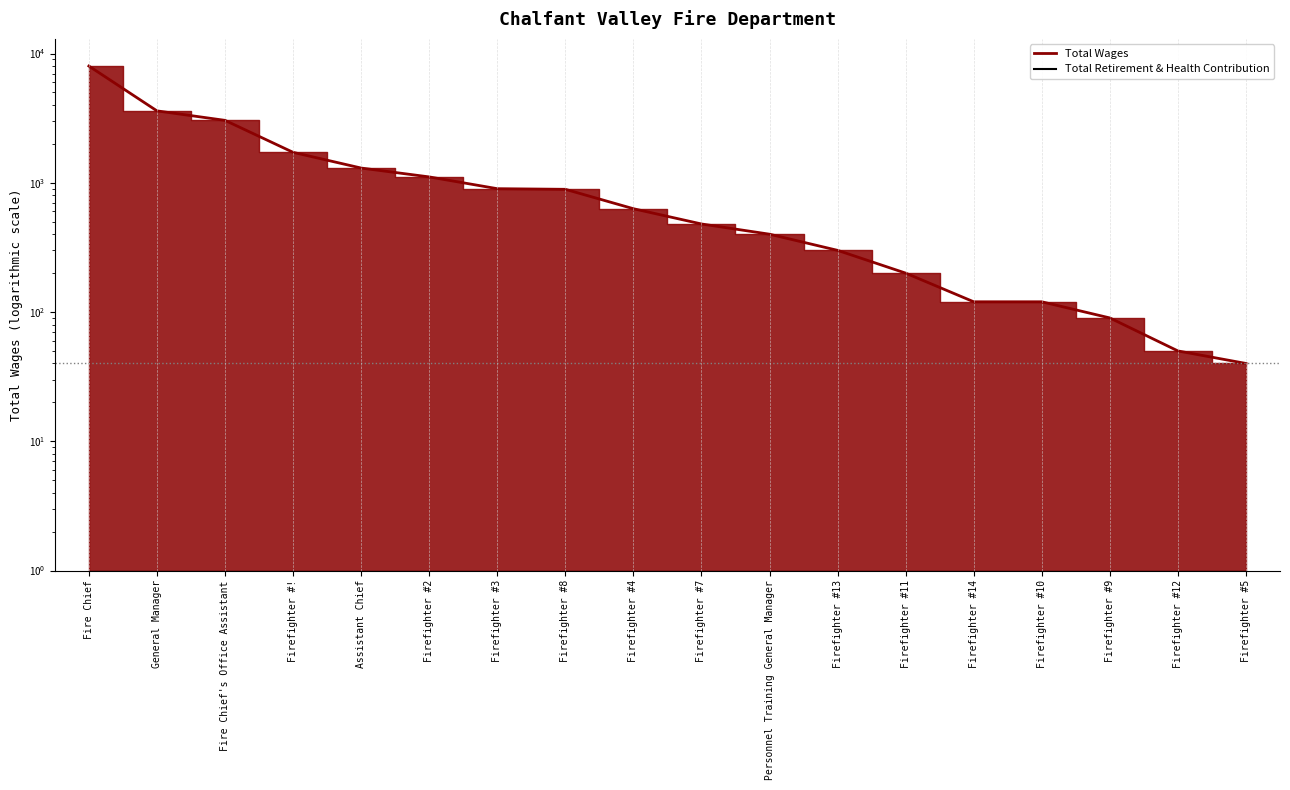

What position from the left is Fire Chief?

1